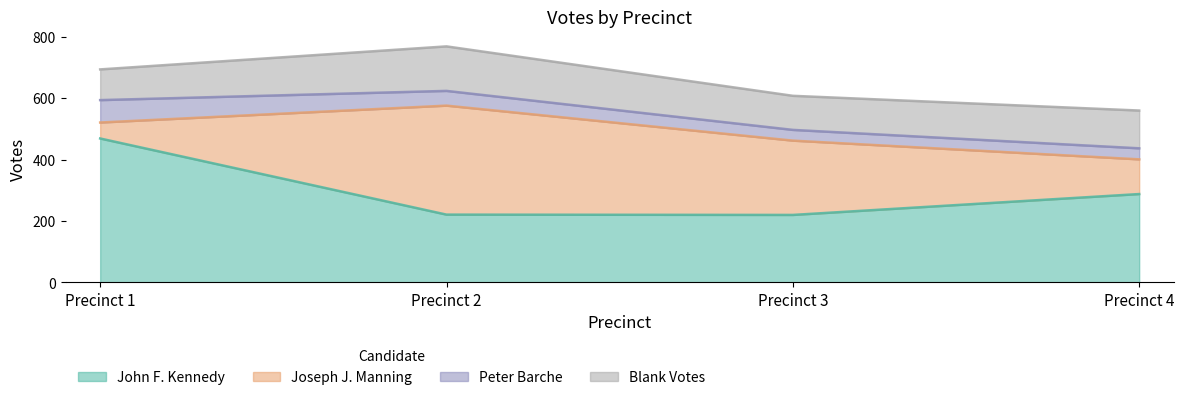

How many lines are shown in the chart?

4